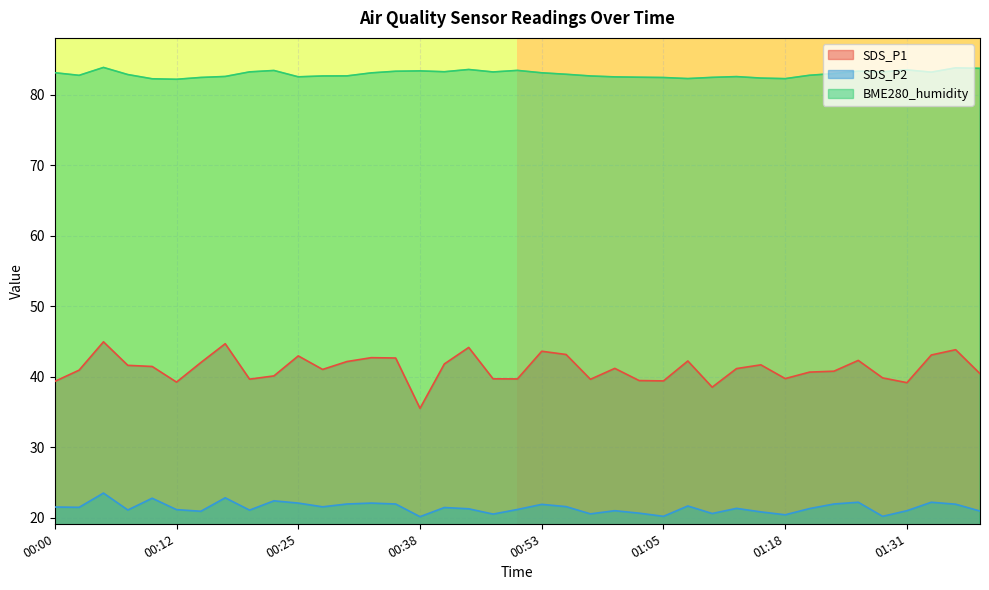

Does the chart display data point markers on the line(s)?

No